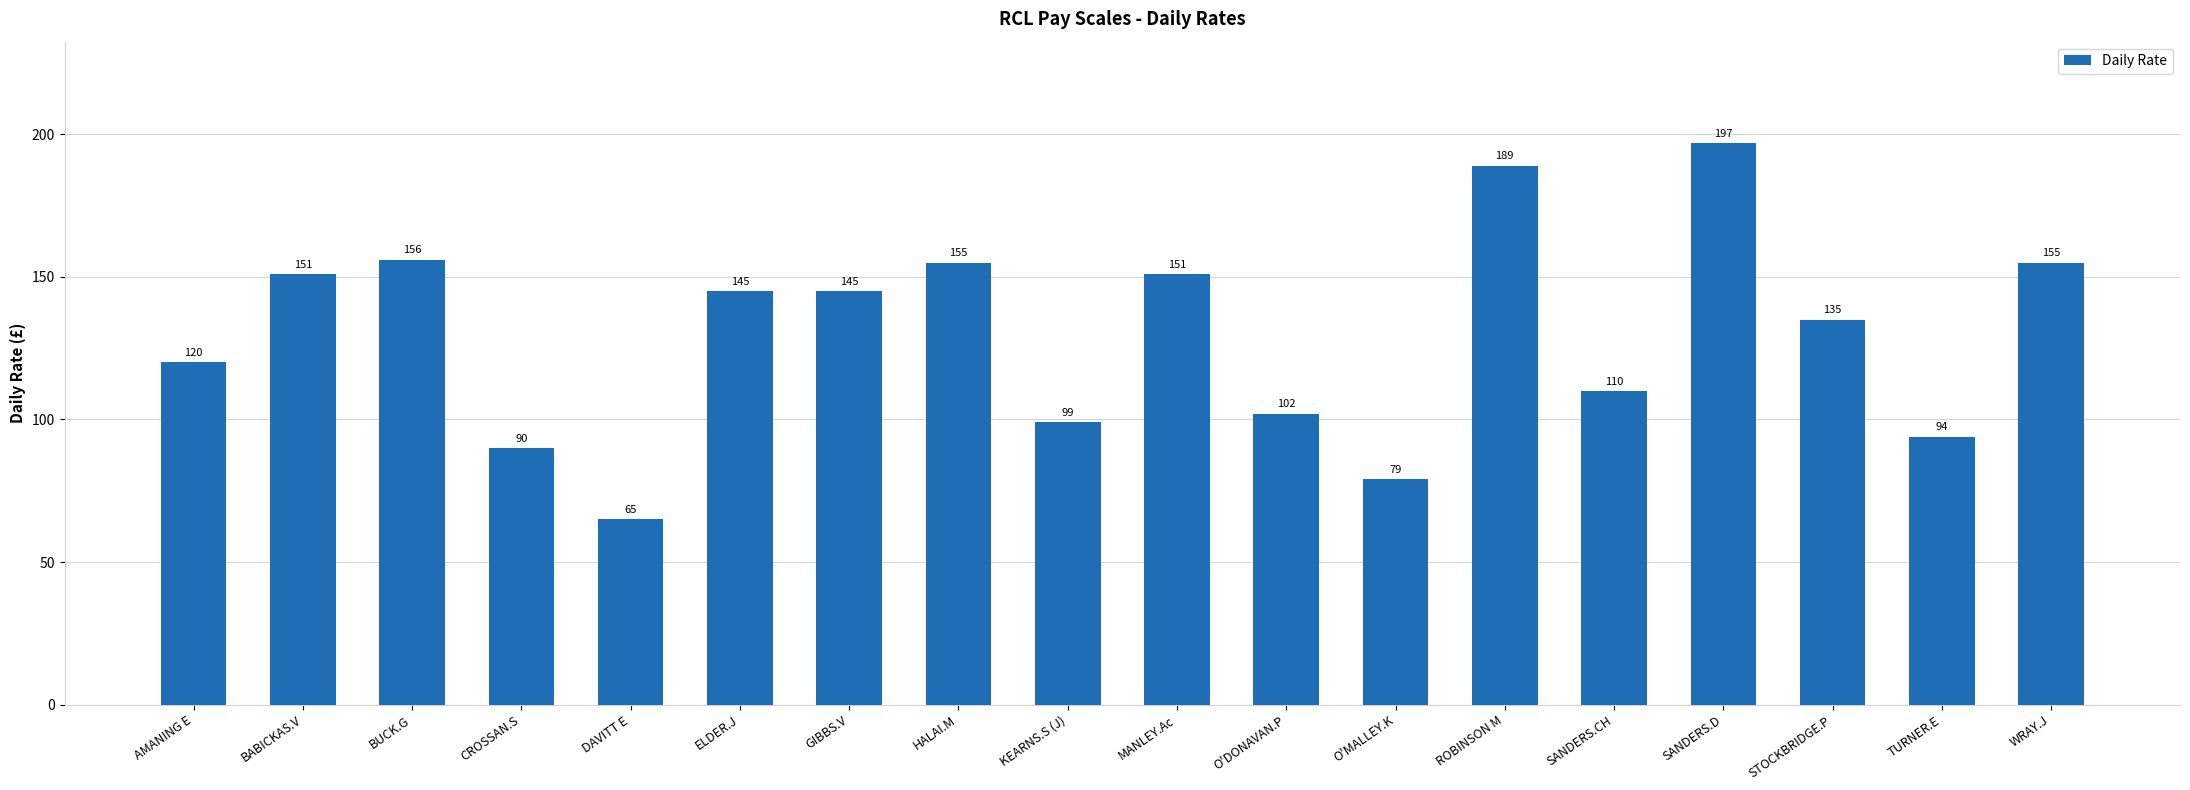

Reading left to right, transcribe all the data shown in this chart.

120	151	156	90	65	145	145	155	99	151	102	79	189	110	197	135	94	155